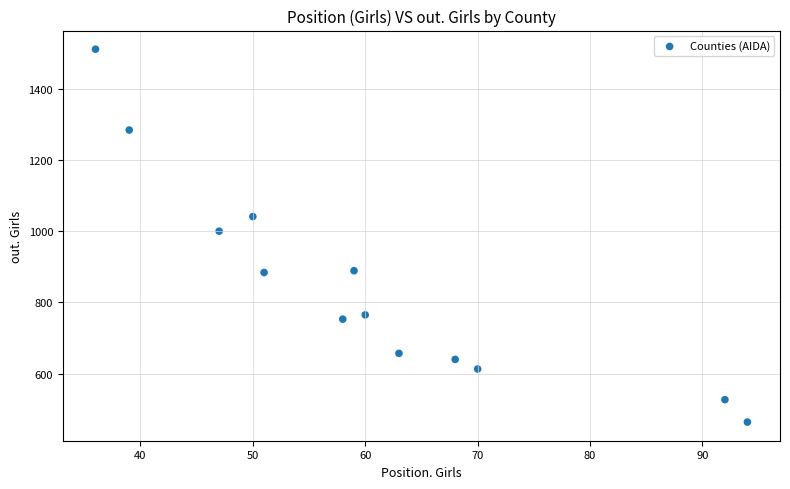

What is the range of Y values (max minus min)?

1047